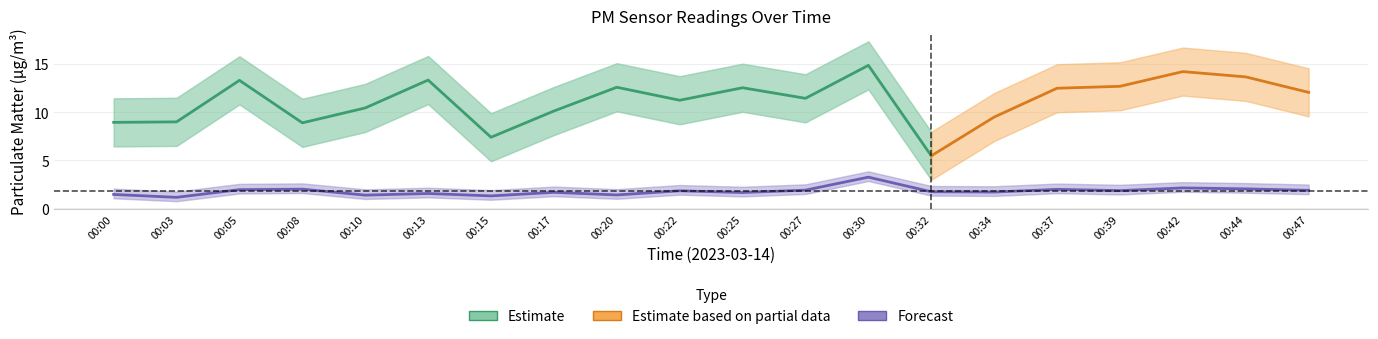

What is the change in value from 00:30 to 00:42?

-1.1